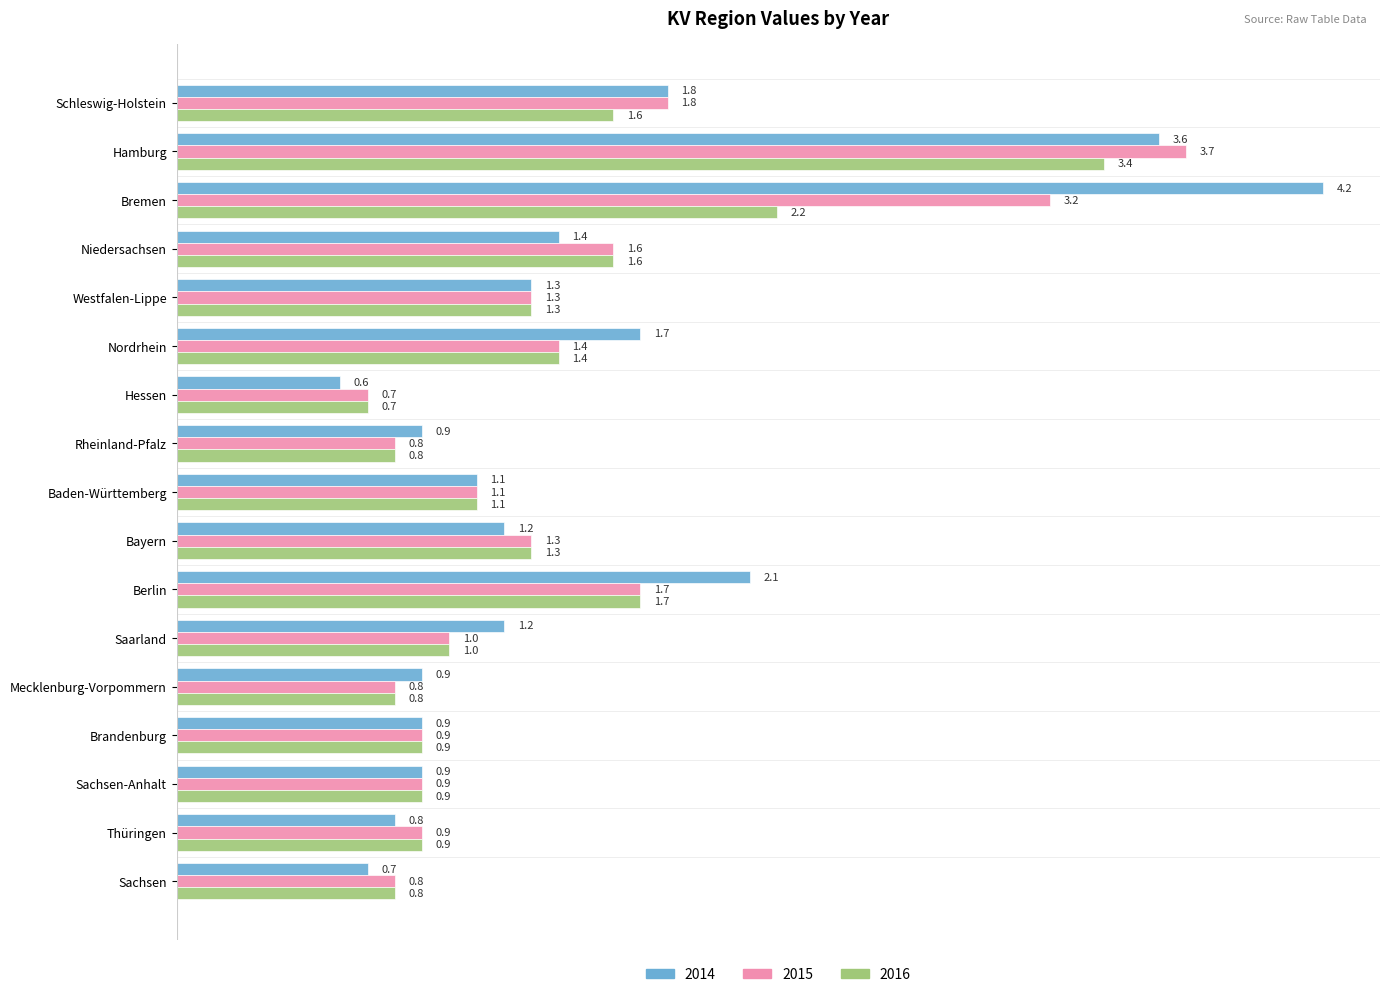

List the series in order of their overall mean, lowest first.

2016, 2015, 2014